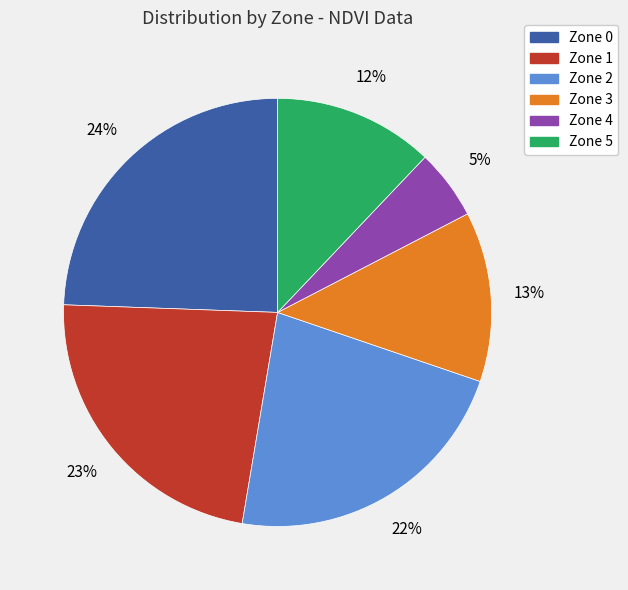

Which slice is the largest?

Zone 0